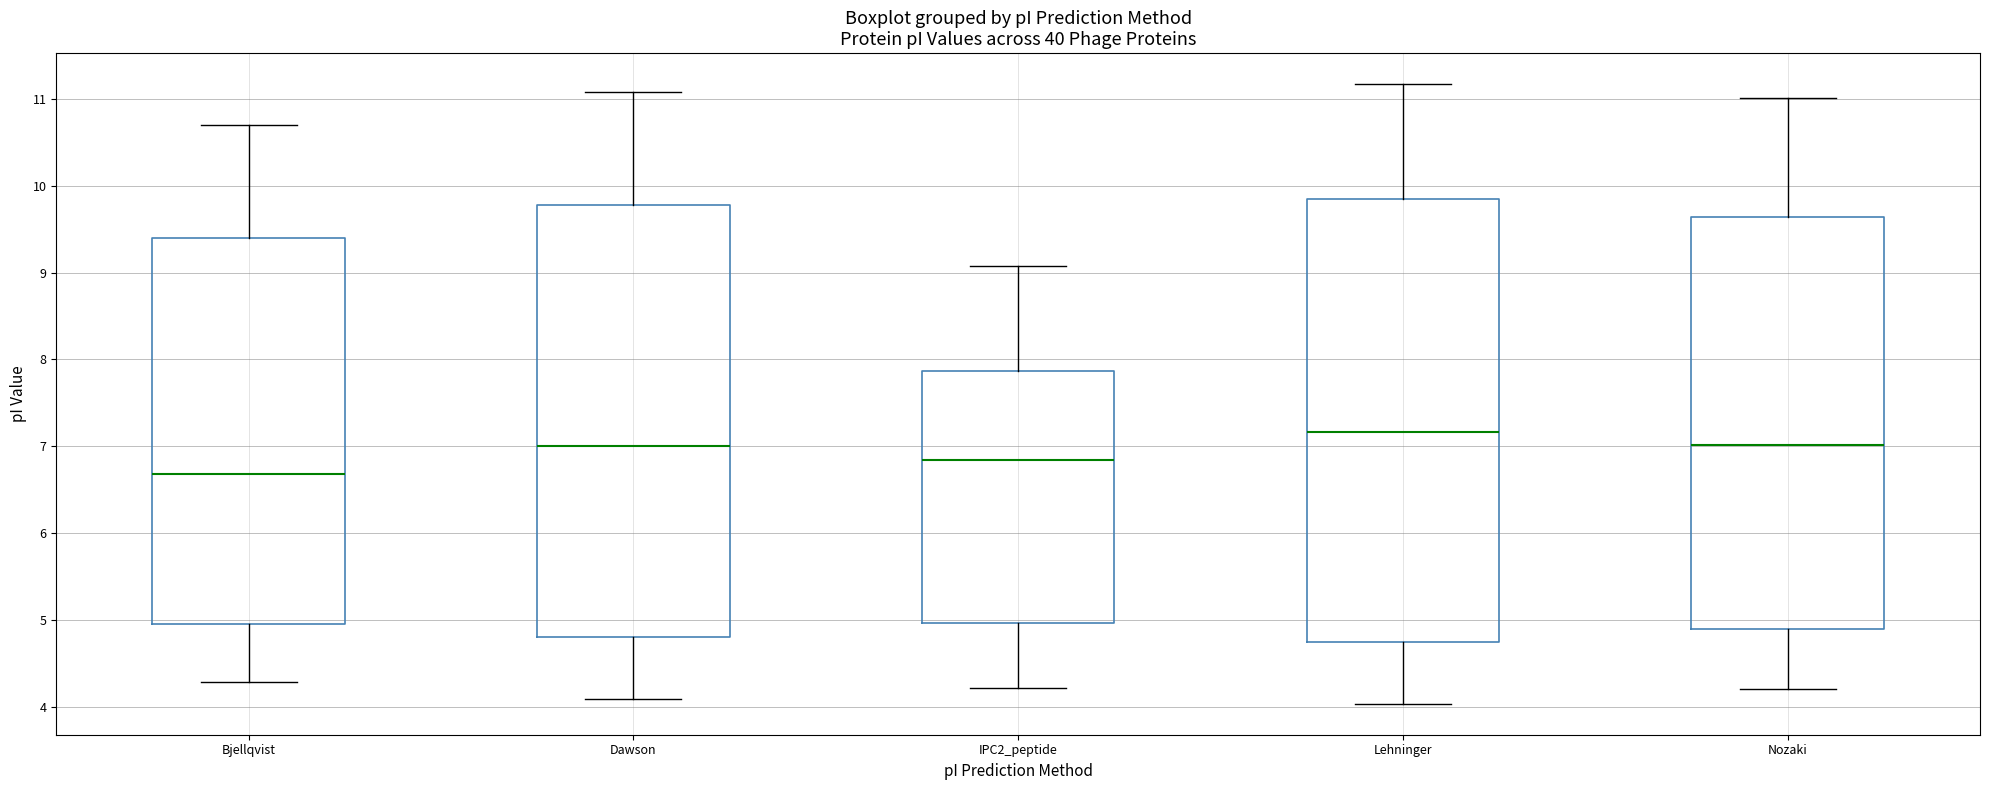

Where does the upper whisker of the box for Nozaki end on the y-axis? The values are not printed on the chart, so give them approximately, as read against the axis.

11.0